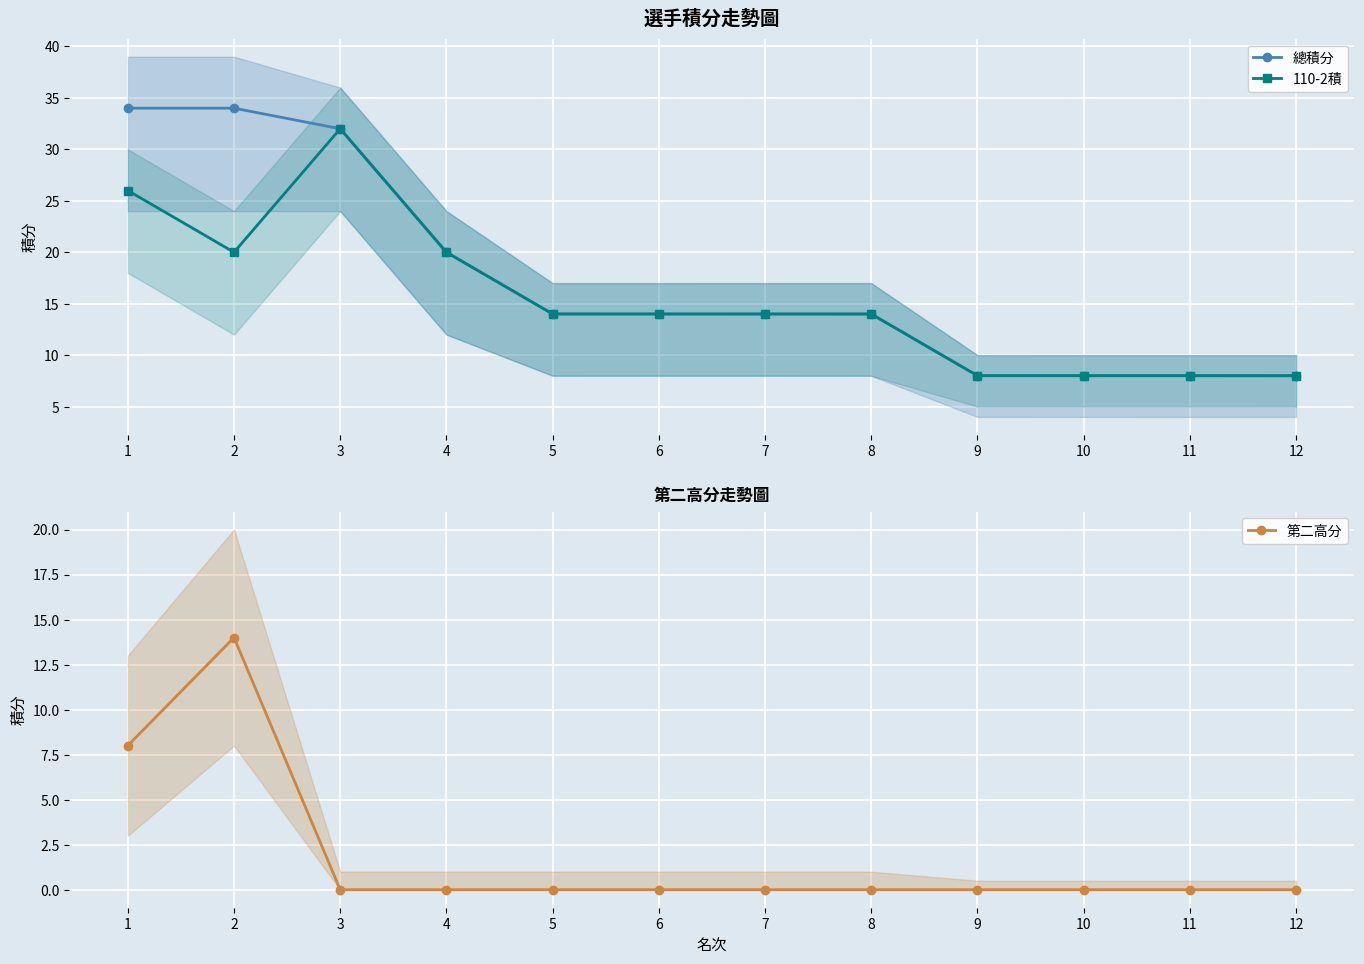

At which category does 第二高分 reach its first local peak?

2